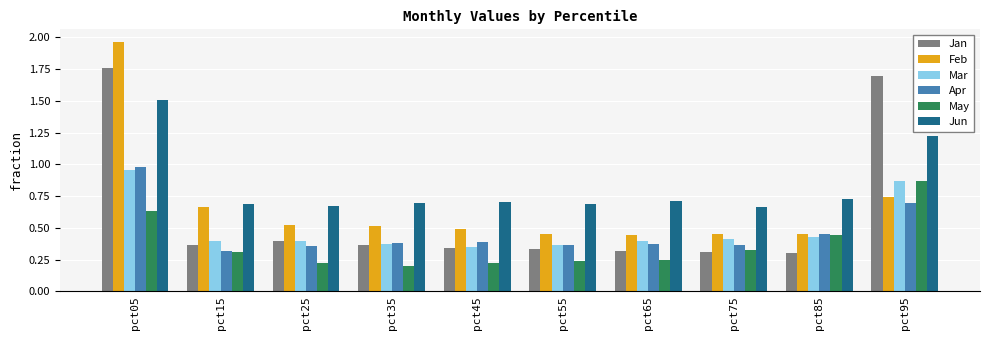

Which series has the largest range (max minus min)?

Feb